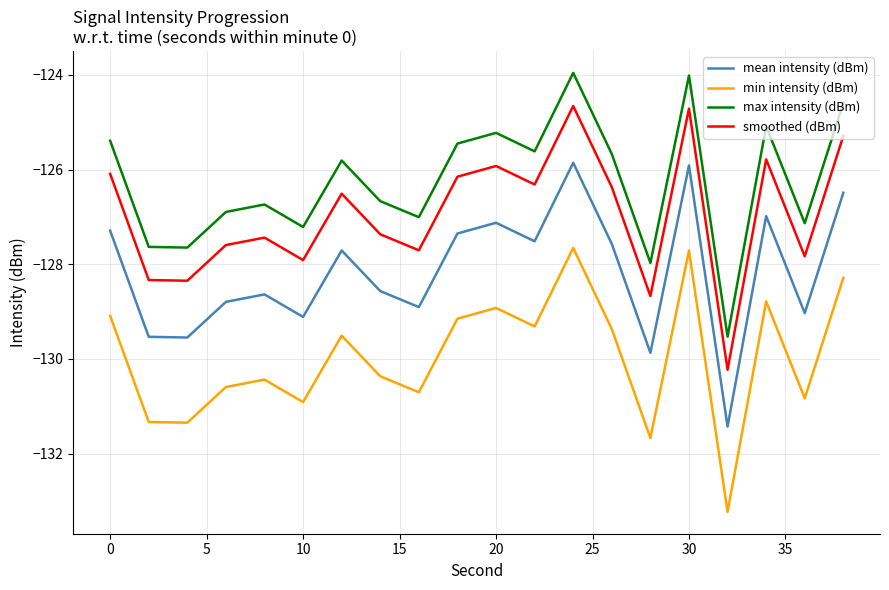

What is the difference between the maximum and minimum values in the max intensity (dBm) series?

5.6